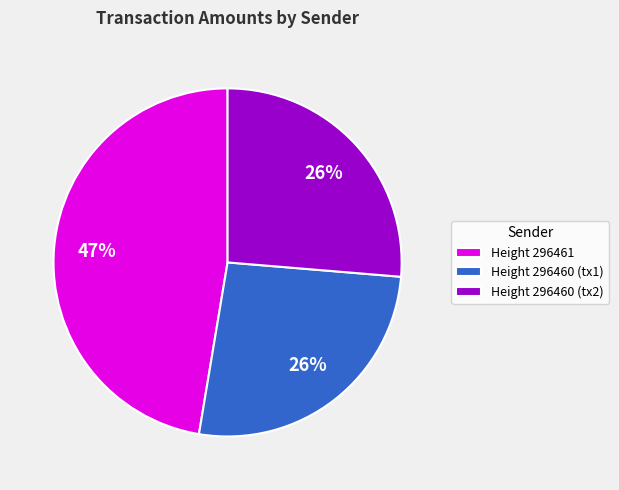

True or false: Height 296460 (tx1) accounts for 26% of the total.

True